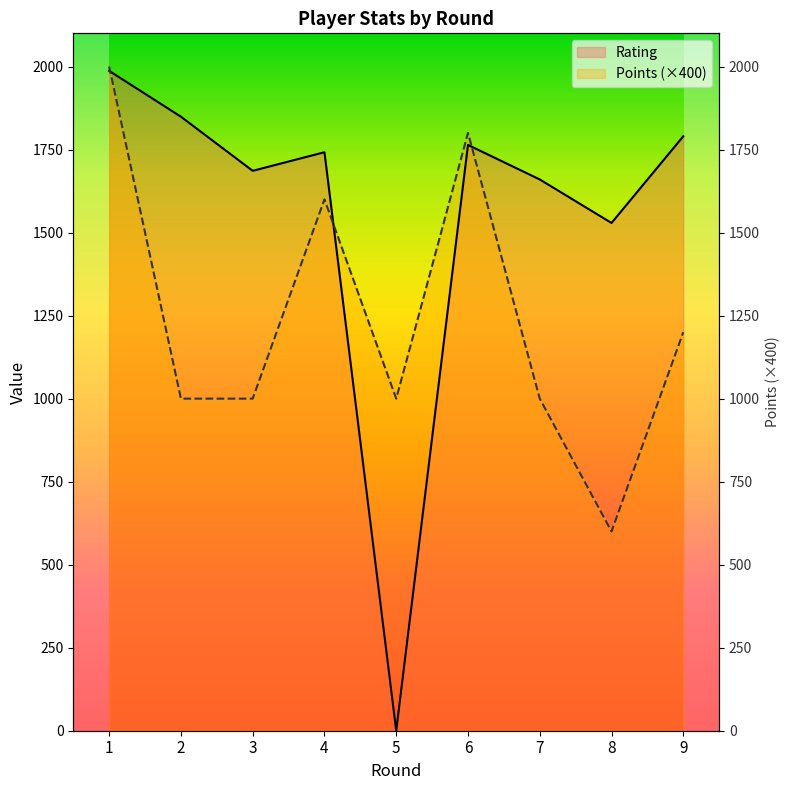

At how many categories does at least one series exceed 1710?

5